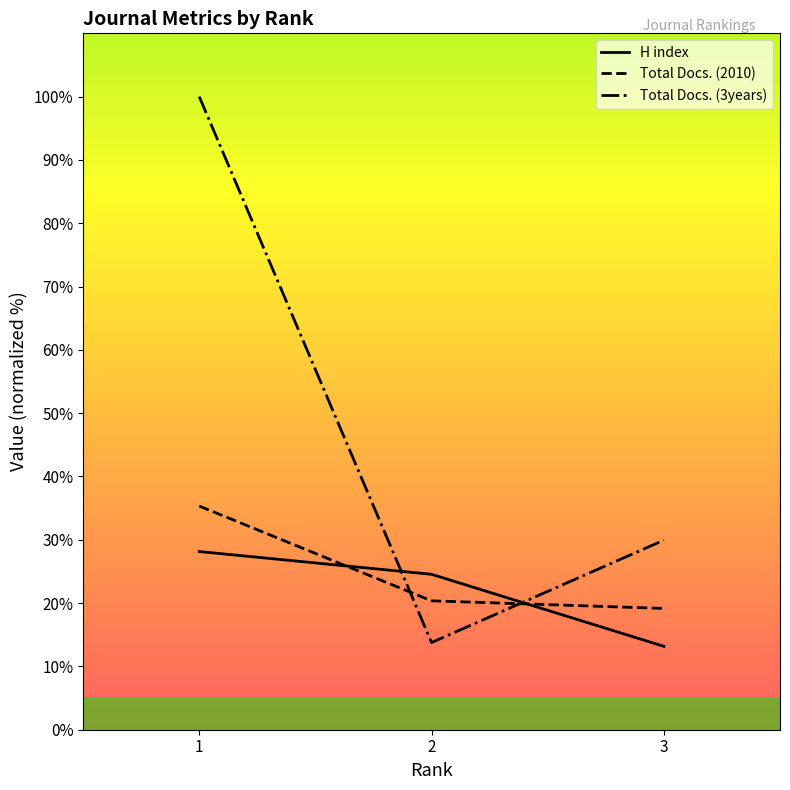

What is the sum of the Total Docs. (3years) values at 3 and 2?

43.7